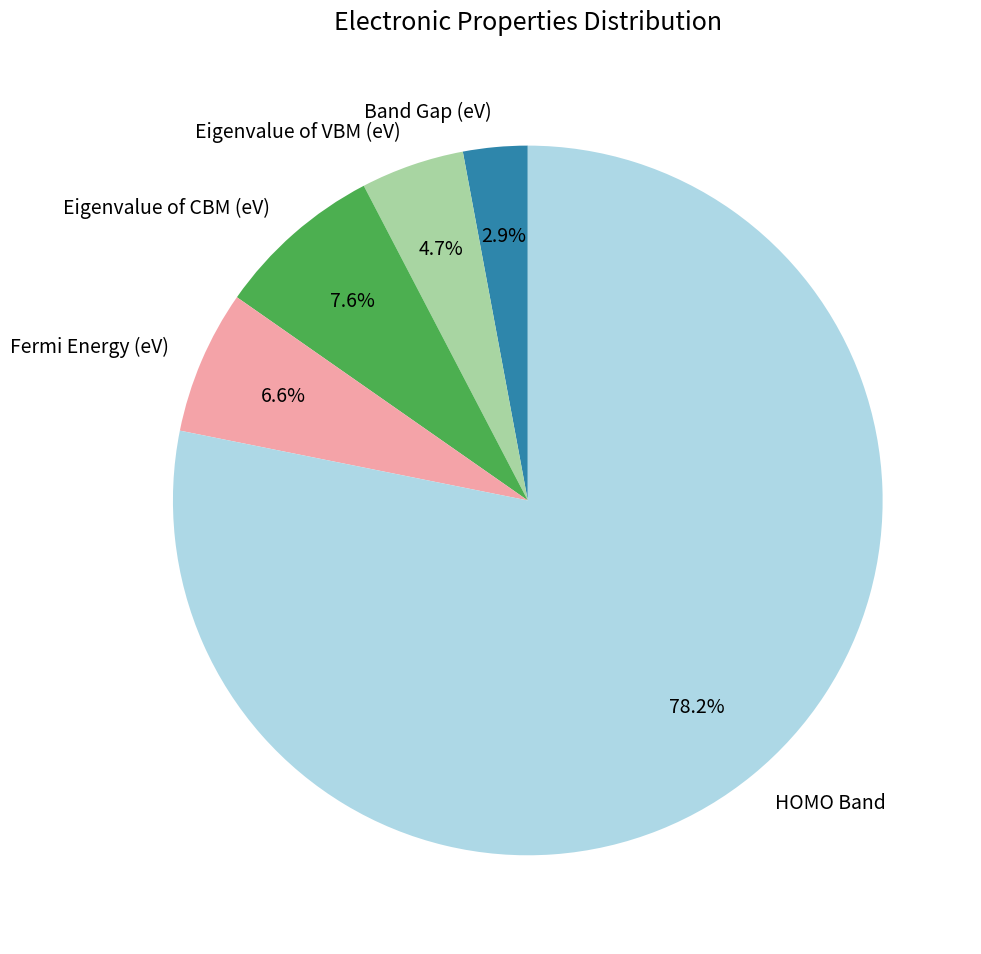

To the nearest percent, what percentage of the pie is Fermi Energy (eV)?

7%